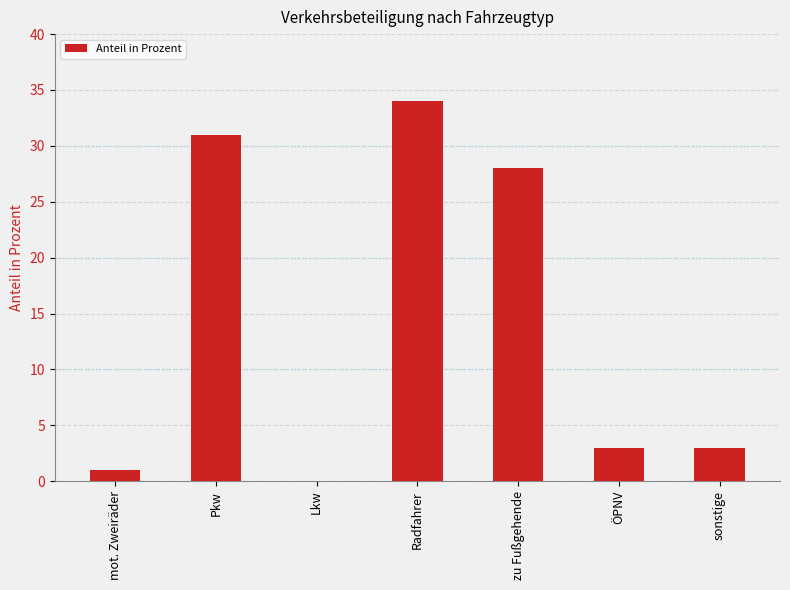

What is the maximum value shown in the chart?

34